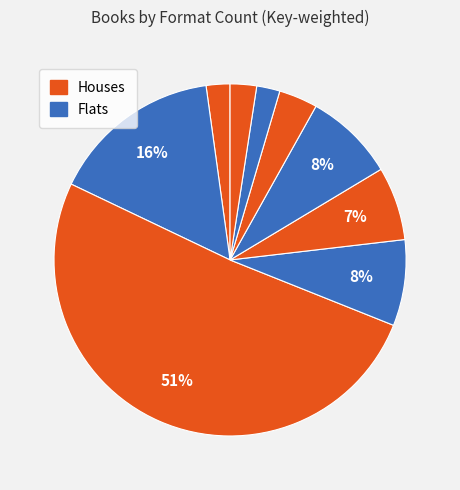

How many slices are in this pie chart?

9